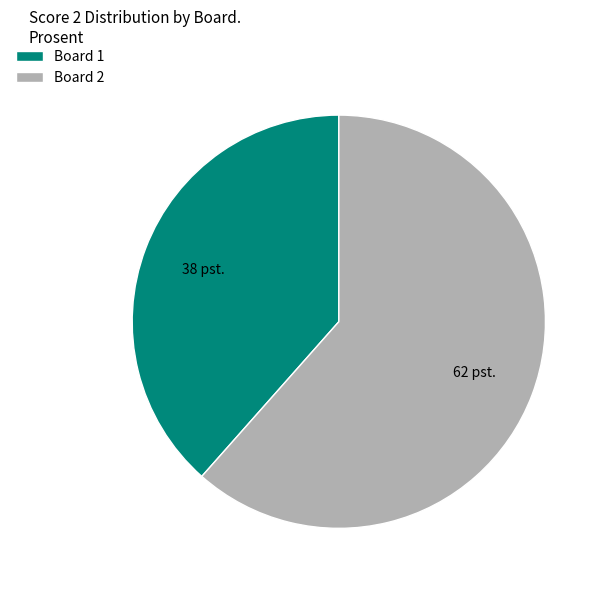

Which has a higher value, Board 2 or Board 1?

Board 2